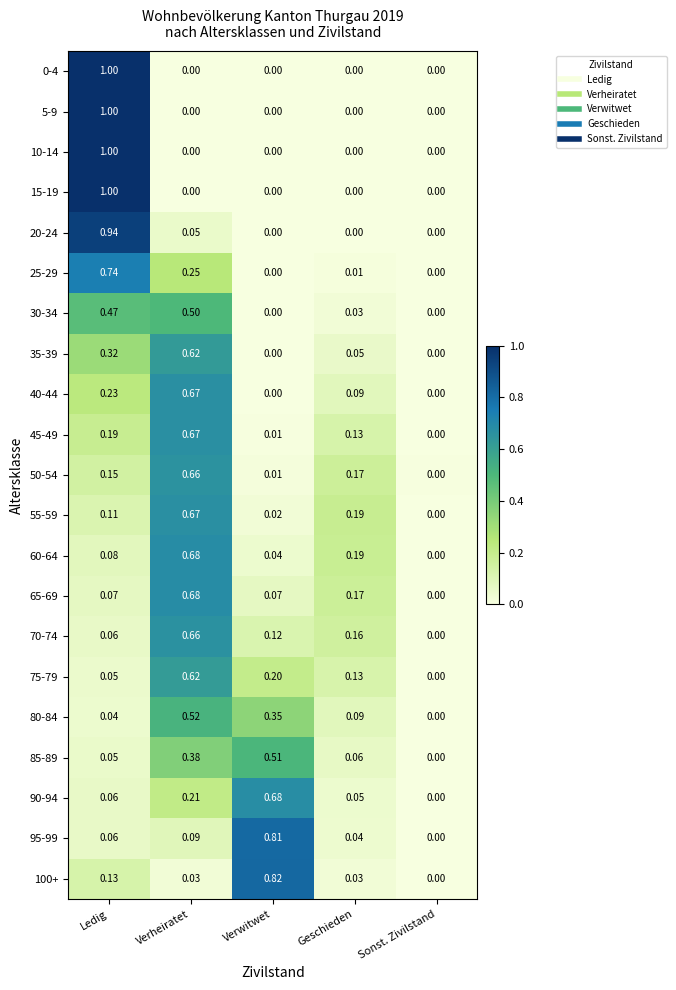

Which series has the largest total across all categories?

100+